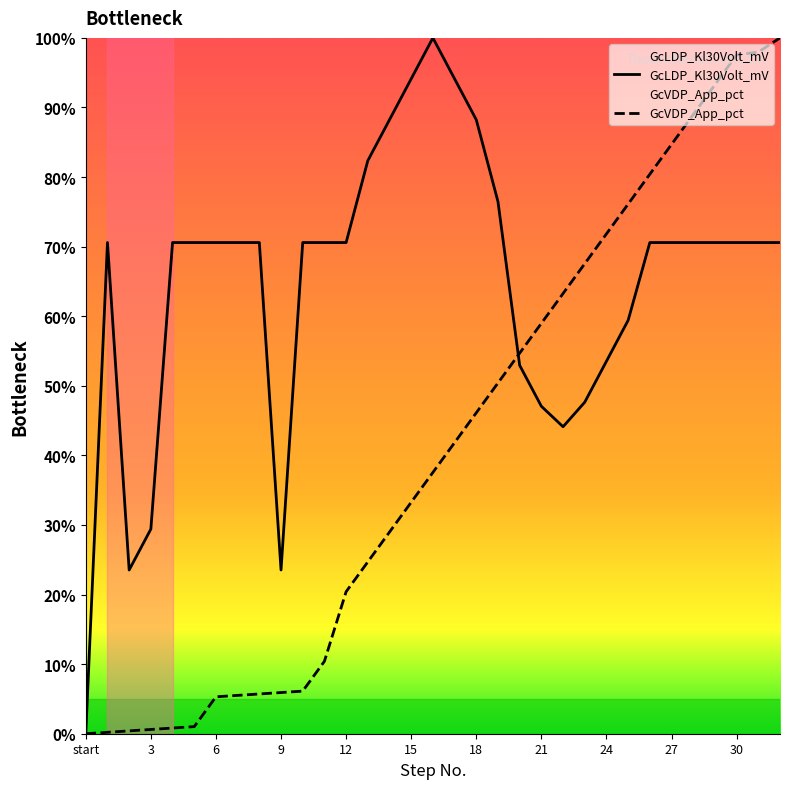

How many intersections are there between GcVDP_App_pct and GcLDP_Kl30Volt_mV?

1